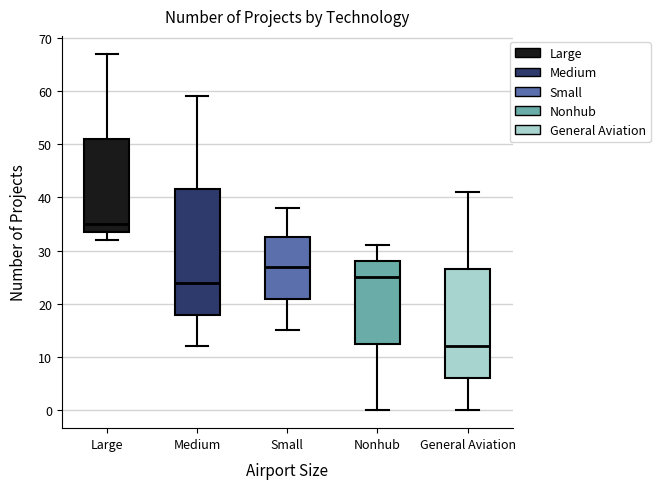

Which box is the tallest, from its lower edge to its upper edge?

Medium